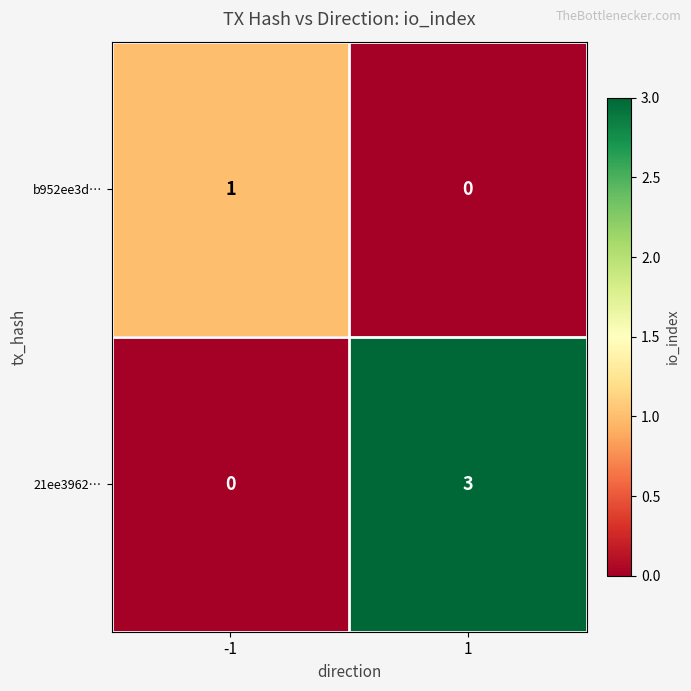

What is the greatest value displayed?

3